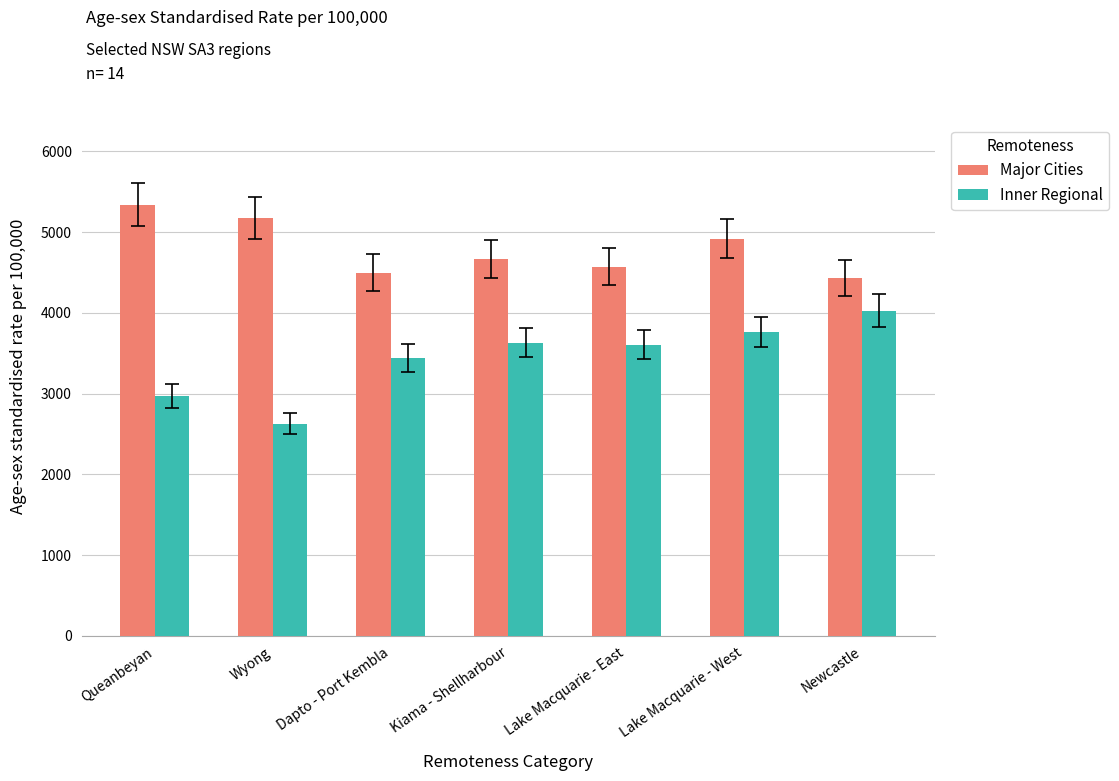

What is the spread (max minus min) of values at Lake Macquarie - West?

1159